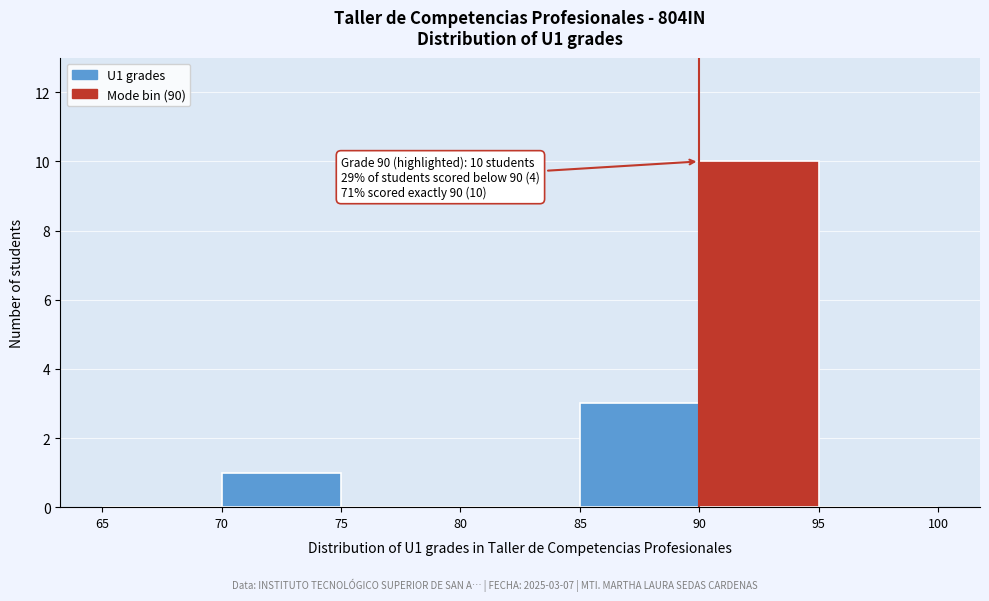

Which range on the x-axis has the tallest bar?

90 to 95